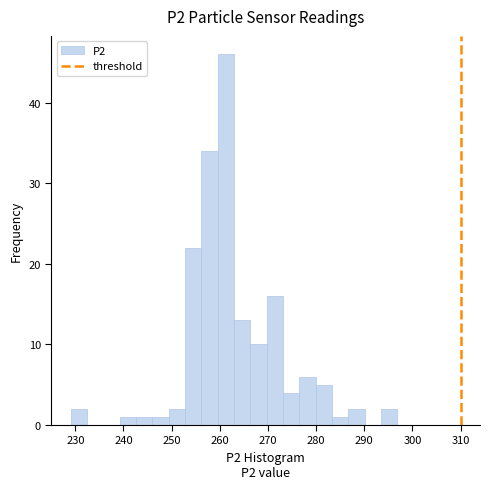

Around what value on the x-axis is the tallest bar? Give the approximate position of its centre, as read against the axis.

261